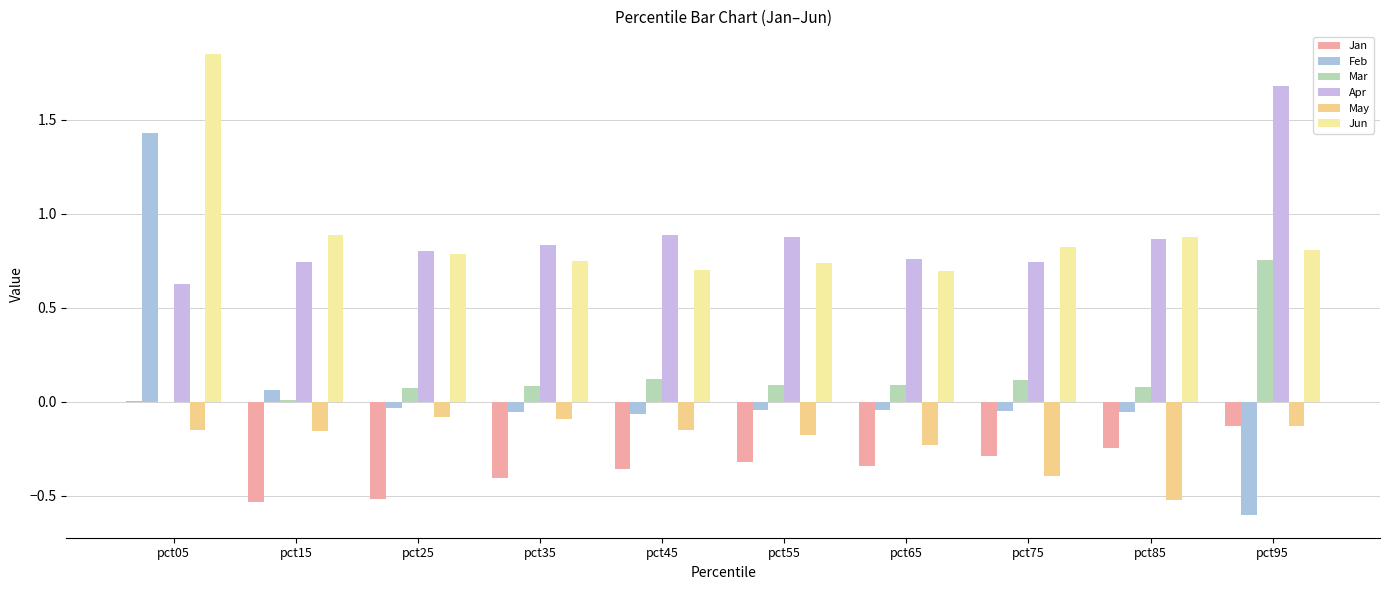

What is the difference between the maximum and minimum values in the Jun series?

1.2